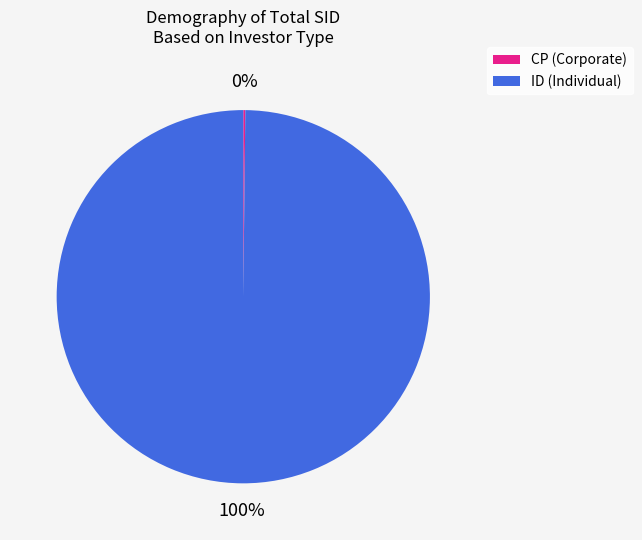

To the nearest percent, what is the difference between the largest and smallest slice percentages?

100%